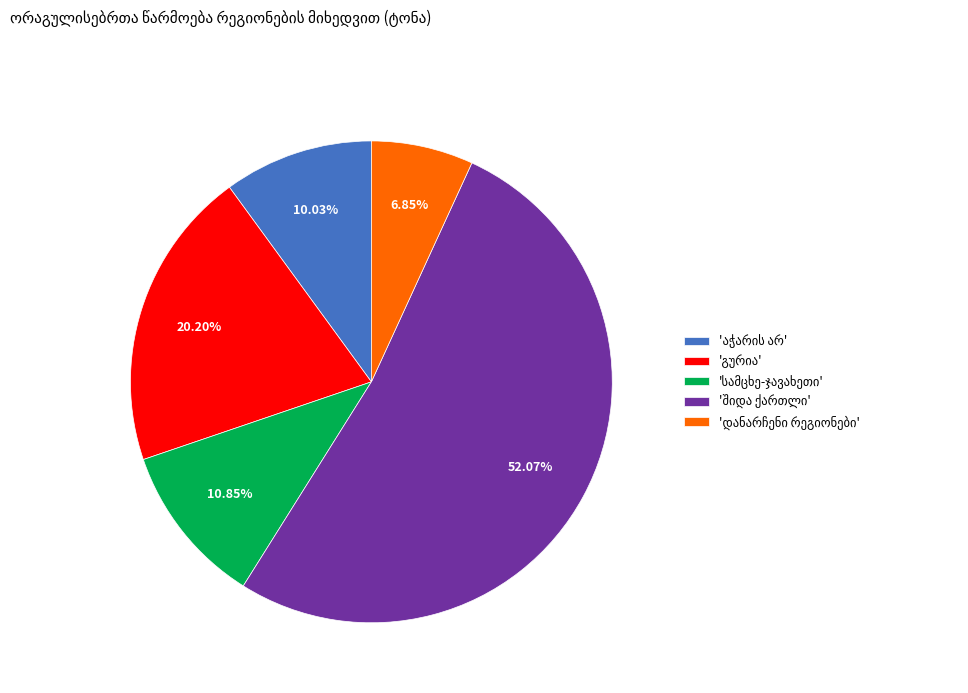

Is it true that დანარჩენი რეგიონები is 1% of the pie?

False